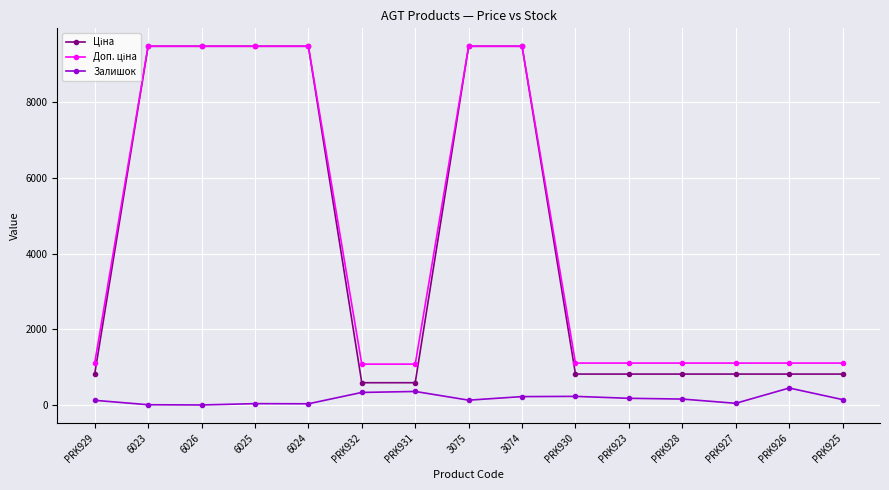

What is the highest value of the Залишок series?

450.0